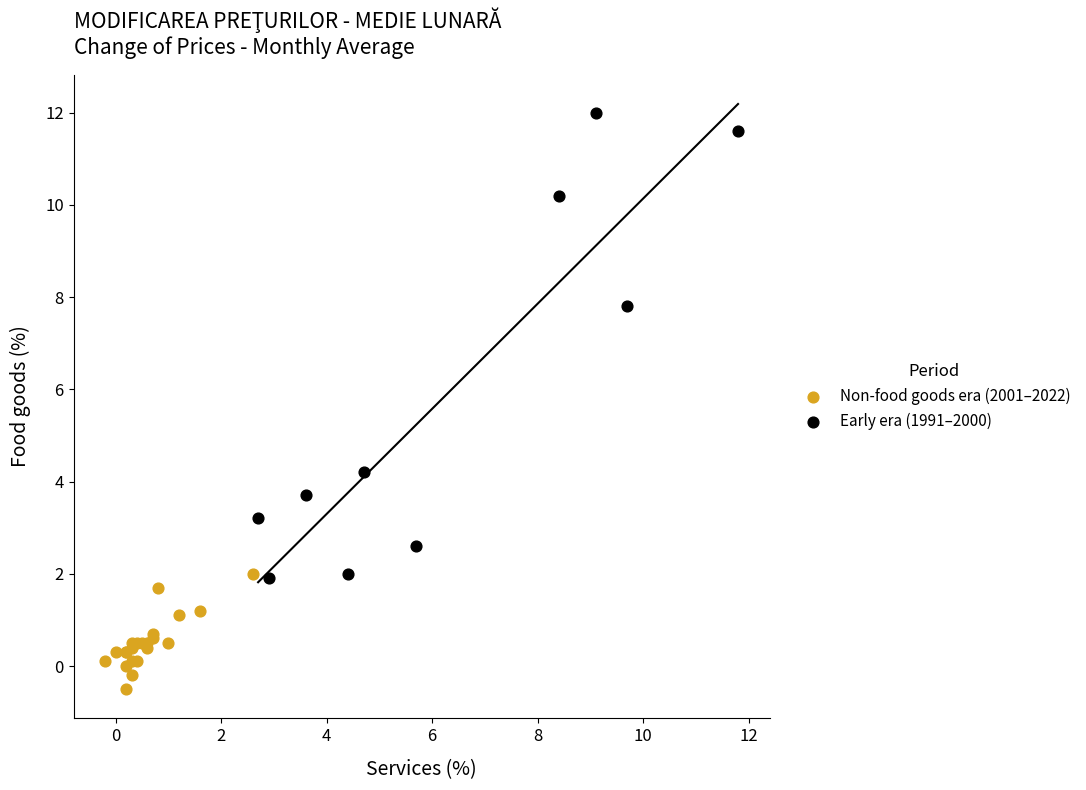

Which series reaches the maximum Y coordinate?

Early era (1991–2000)